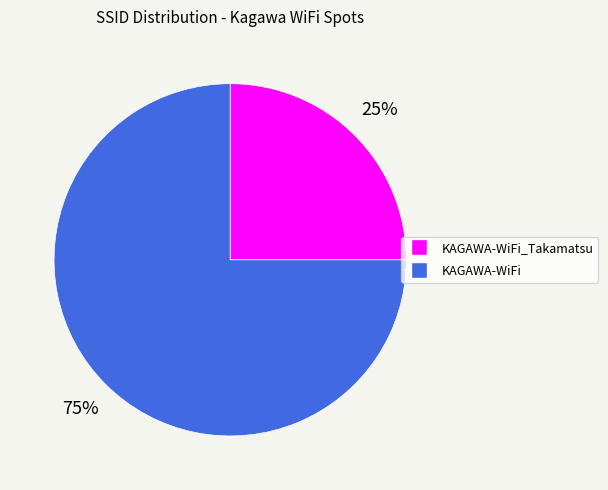

Is the sum of KAGAWA-WiFi and KAGAWA-WiFi_Takamatsu greater than half?

Yes